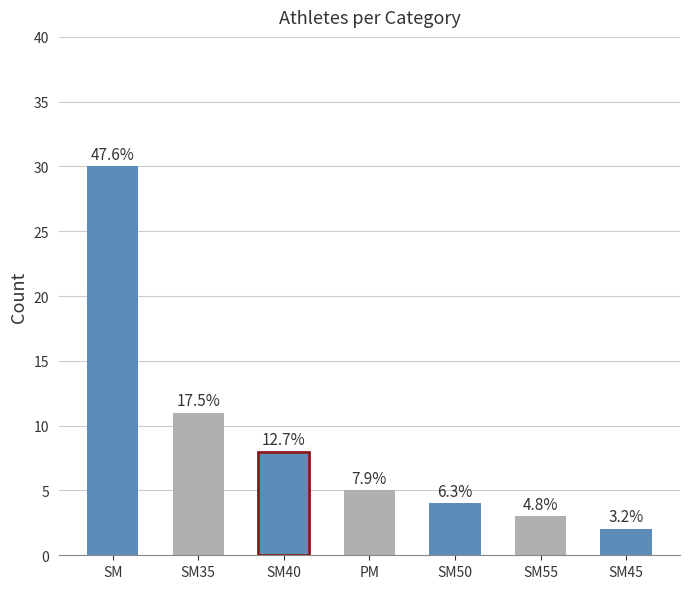

At which category does the chart reach its minimum across all series?

SM45